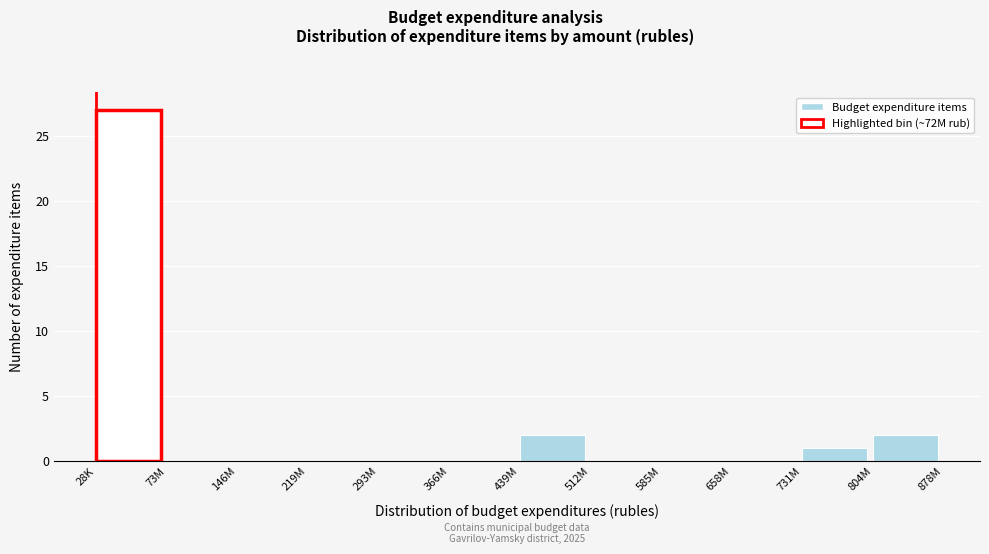

Reading left to right, transcribe all the data shown in this chart.

28K=27	73M=0	146M=0	219M=0	293M=0	366M=0	439M=2	512M=0	585M=0	658M=0	731M=1	804M=2